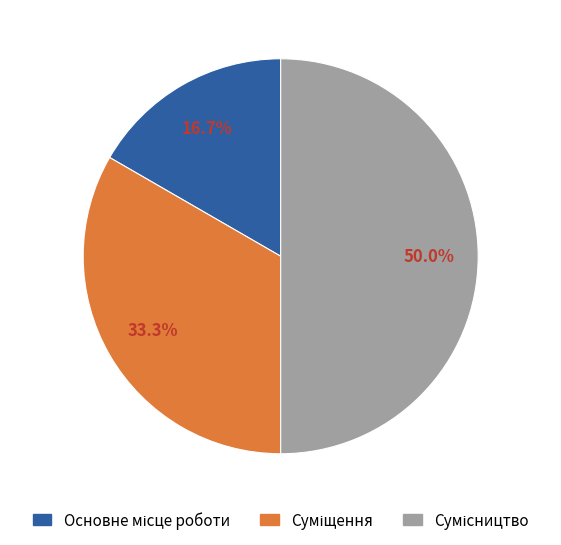

What portion of the pie excludes Суміщення?

66.7%